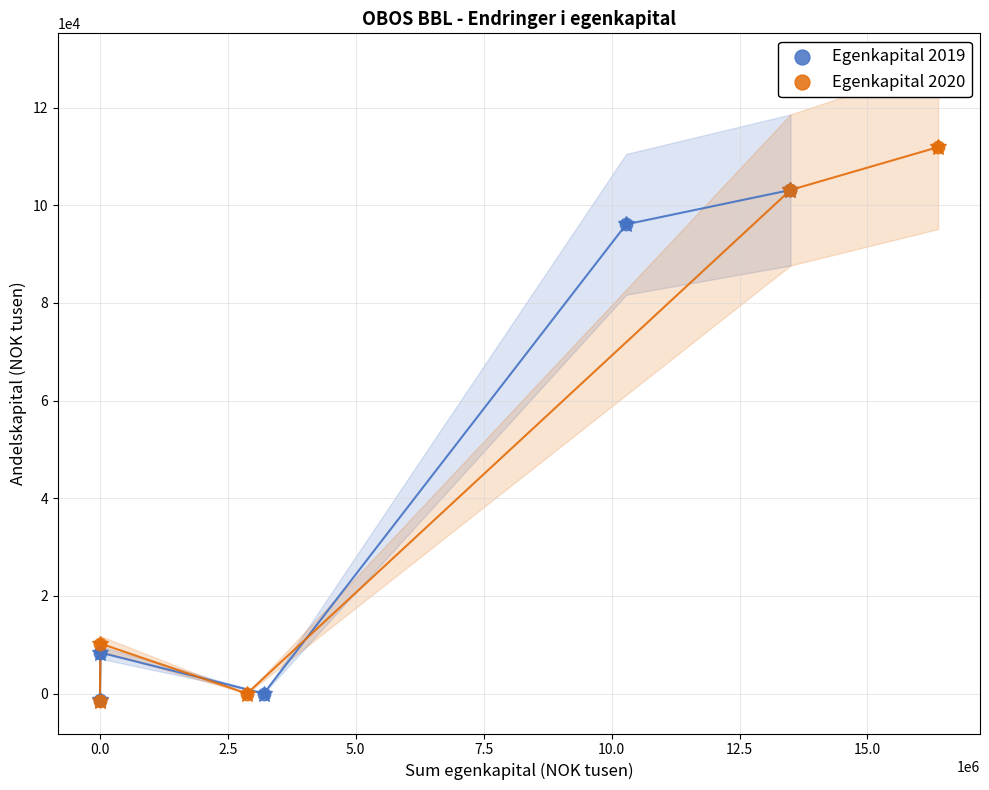

Which series has the largest Y range (max minus min)?

Egenkapital 2020